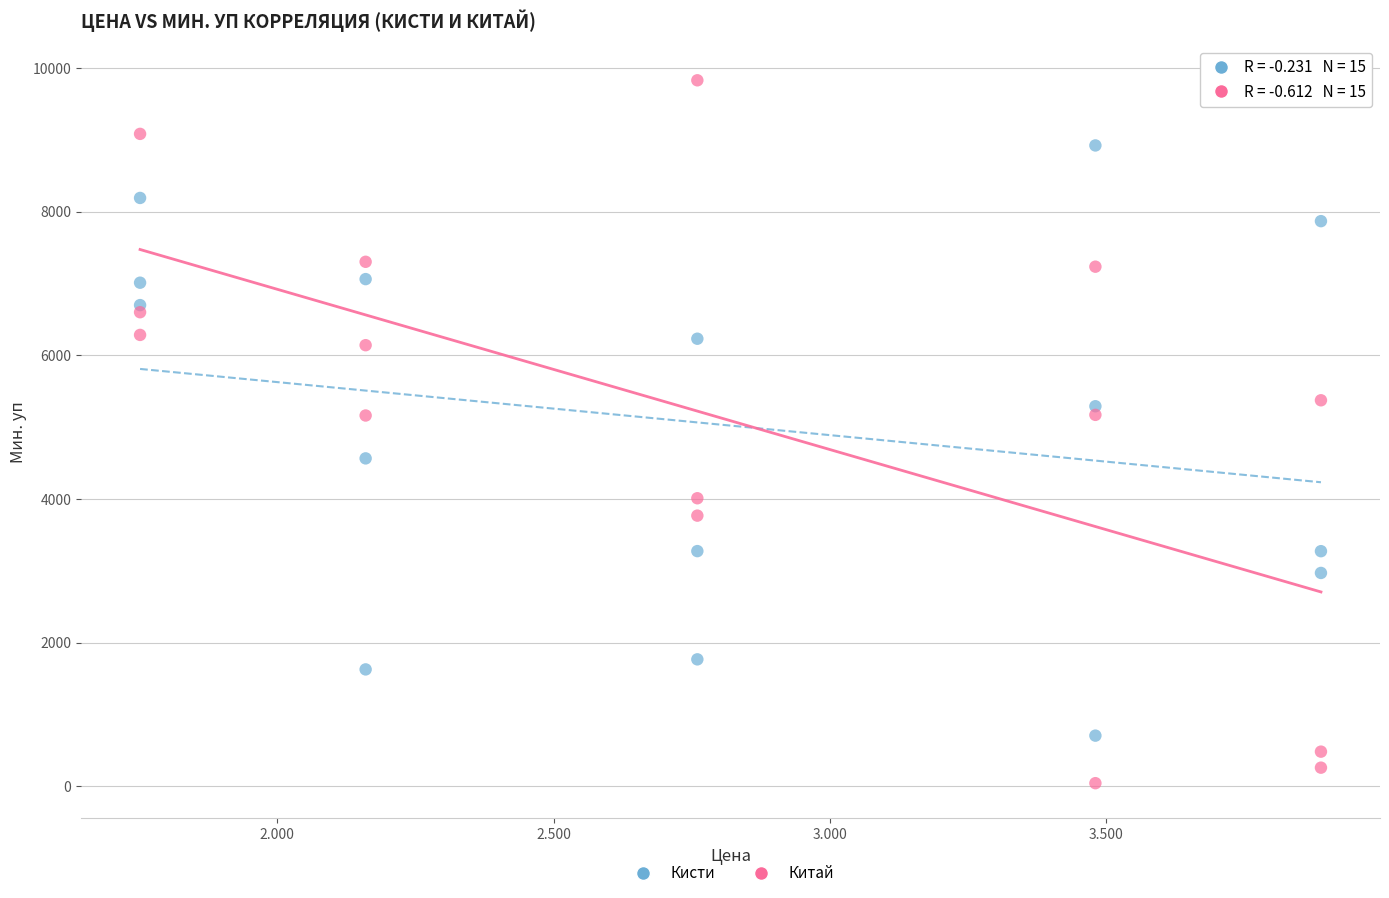

Which series reaches the maximum Y coordinate?

Китай